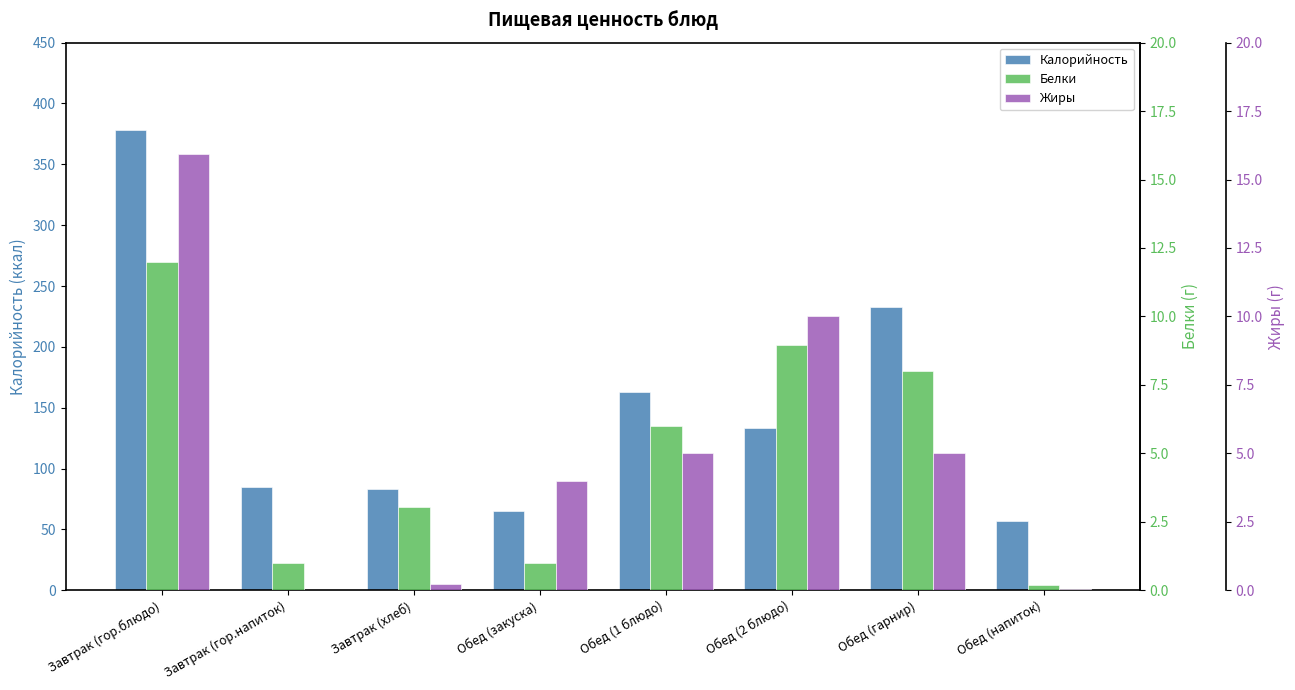

Which has a higher value, Обед (1 блюдо) or Завтрак (гор.напиток)?

Обед (1 блюдо)